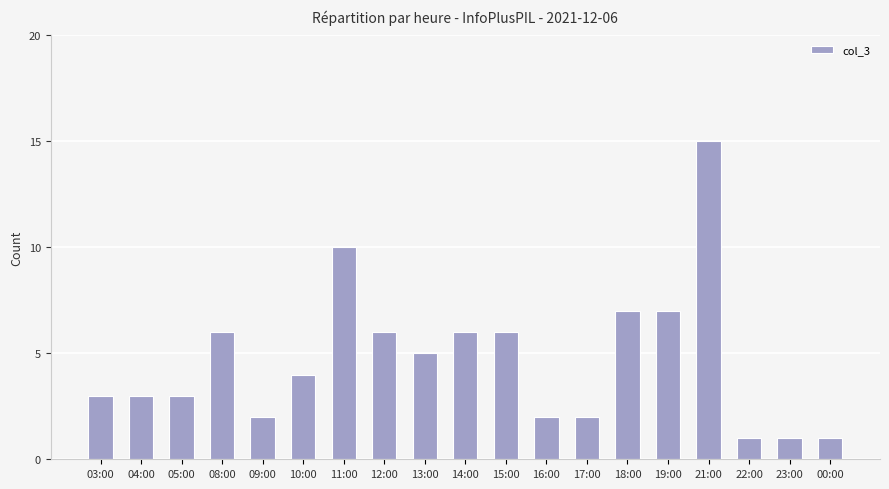

The value at 09:00 is 3. True or false?

False